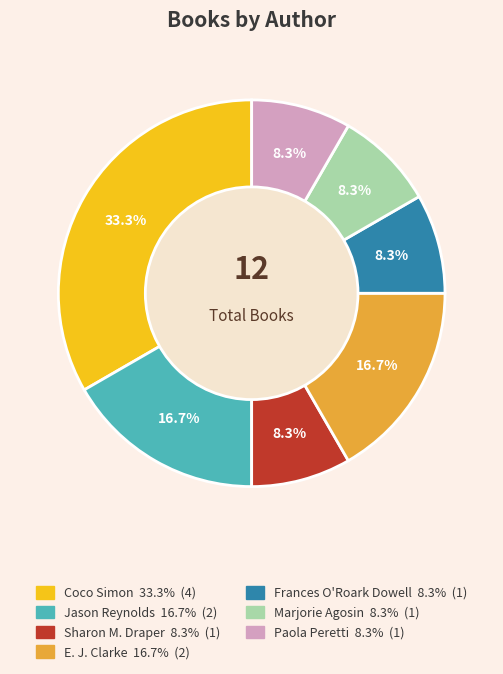

Does Marjorie Agosin represent more than half of the total?

No